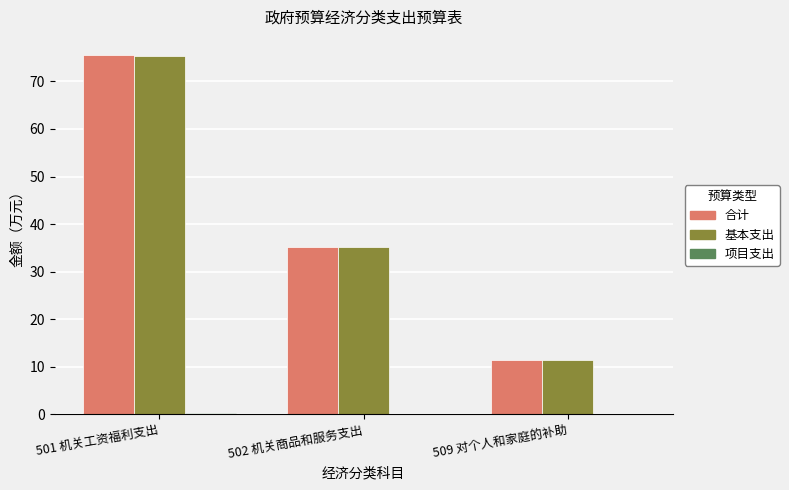

Are the bars grouped side by side (vs. stacked)?

Yes